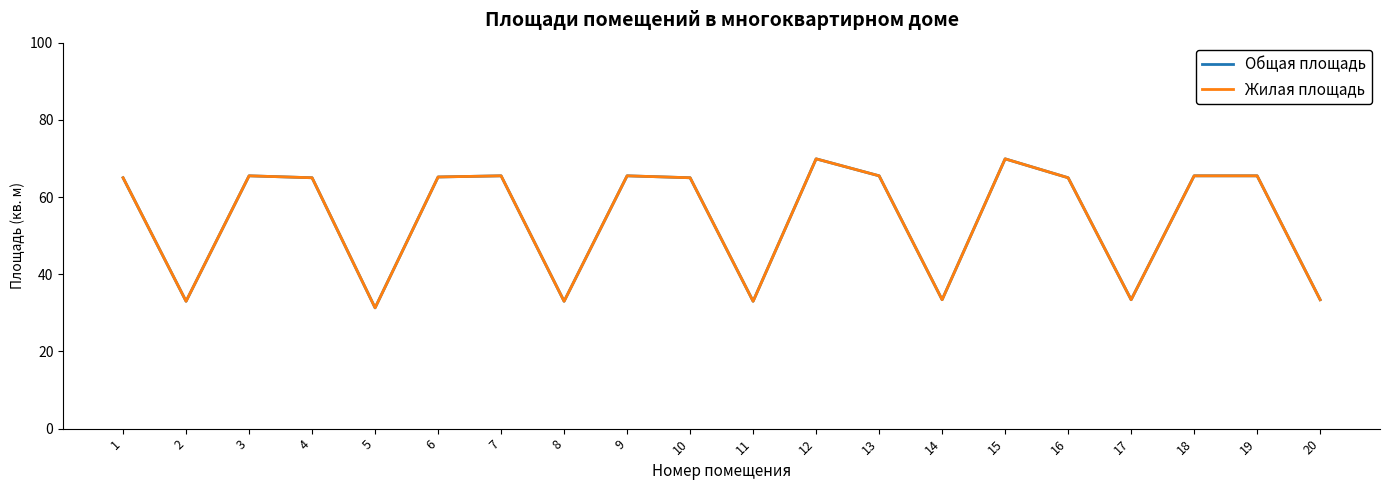

Does the chart display data point markers on the line(s)?

No